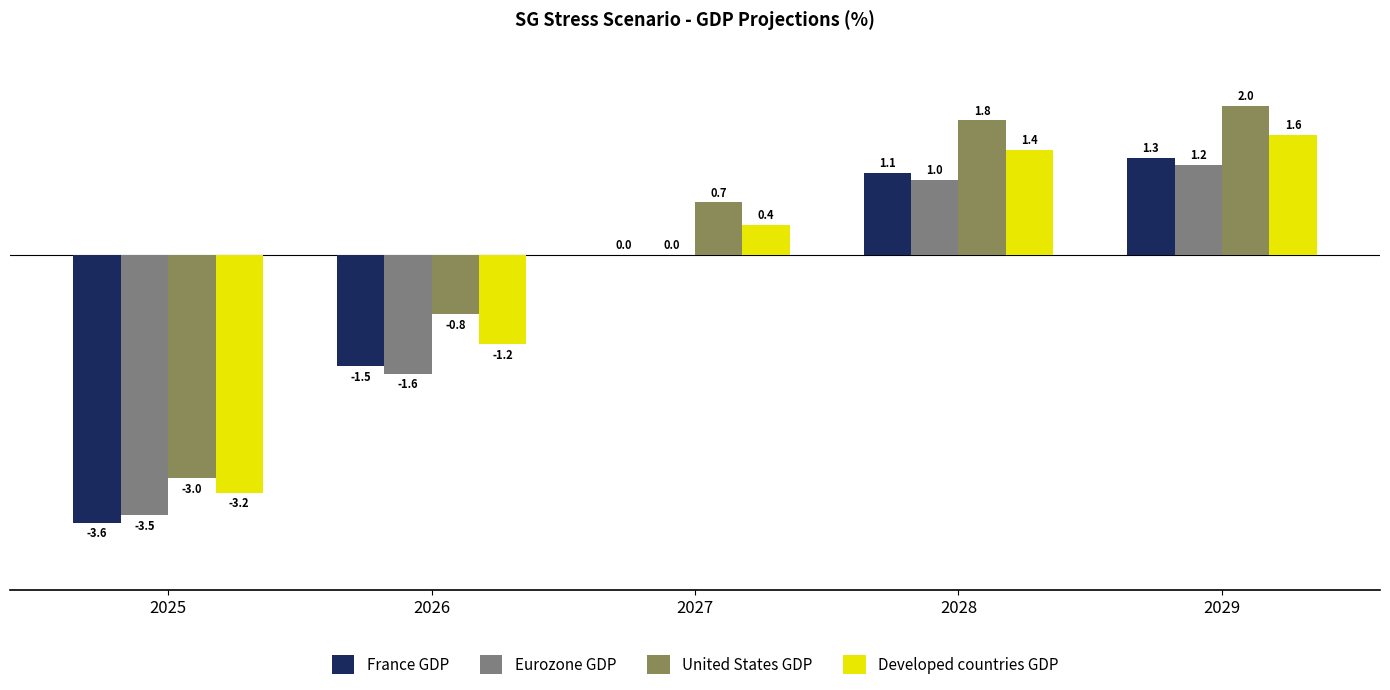

At which label is Eurozone GDP closest to -1?

2026